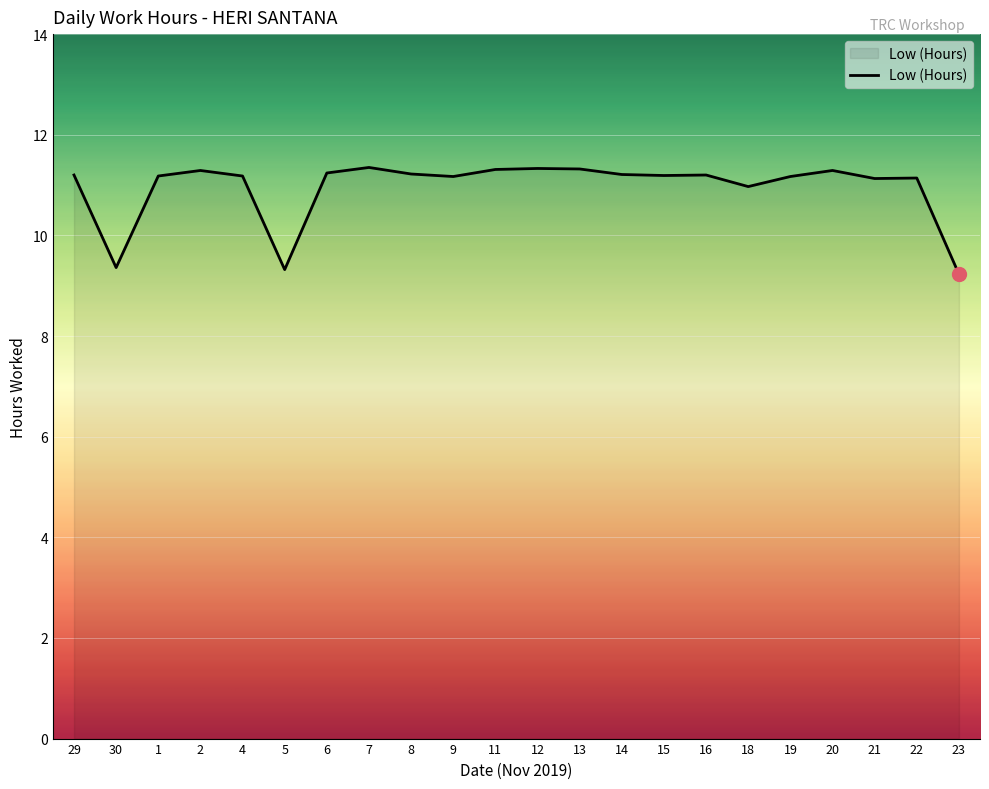

What is the ratio of the value at 18 to the value at 1?

1.0